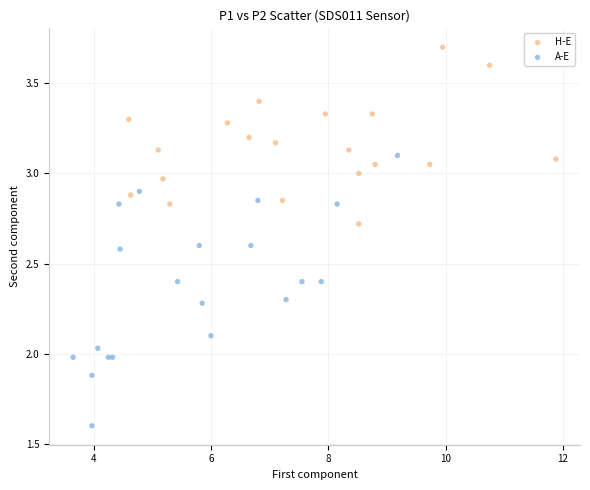

What are all the series names shown in the legend?

H-E, A-E